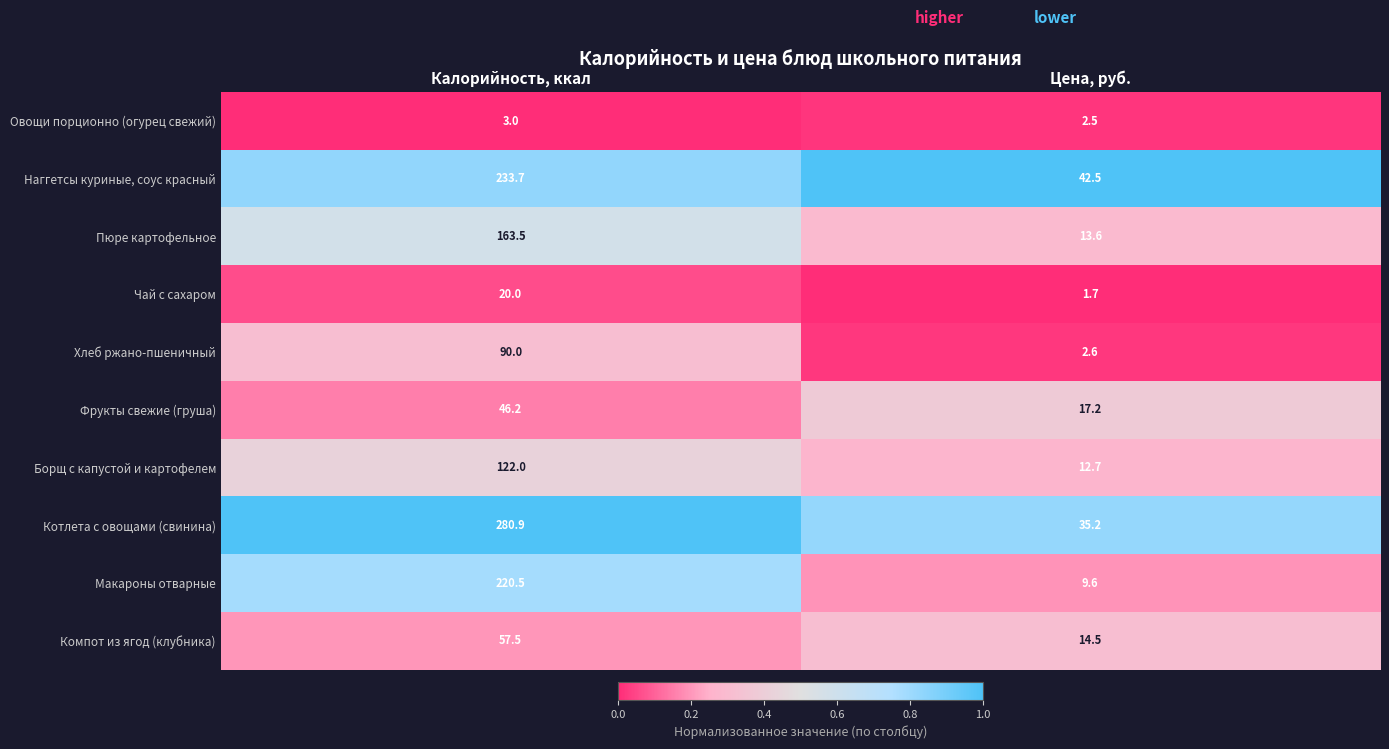

At which category is the sum across all series the highest?

Калорийность, ккал